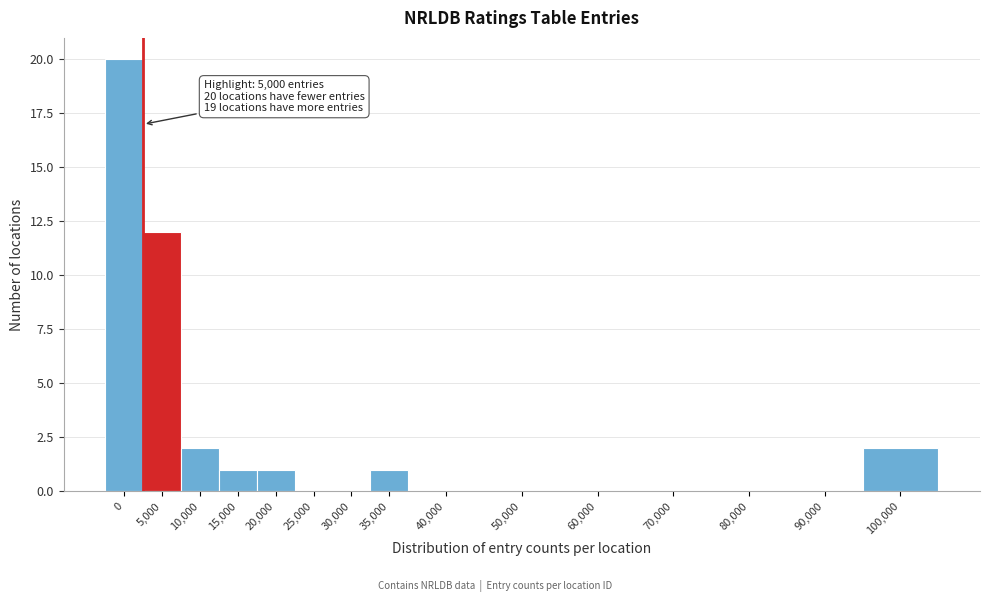

Reading right to left, list all the values displayed in this chart.

100,000=2	90,000=0	80,000=0	70,000=0	60,000=0	50,000=0	40,000=0	35,000=1	30,000=0	25,000=0	20,000=1	15,000=1	10,000=2	5,000=12	0=20